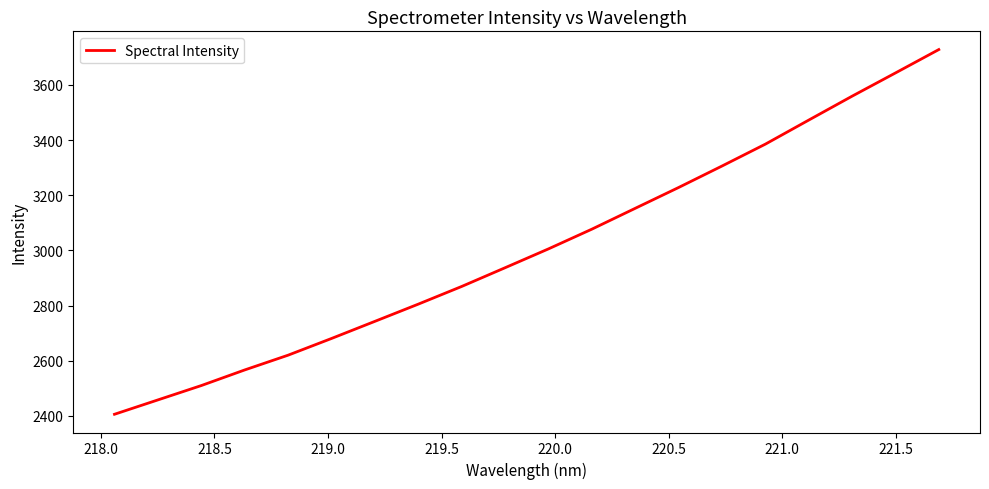

What is the maximum value shown in the chart?

3728.5